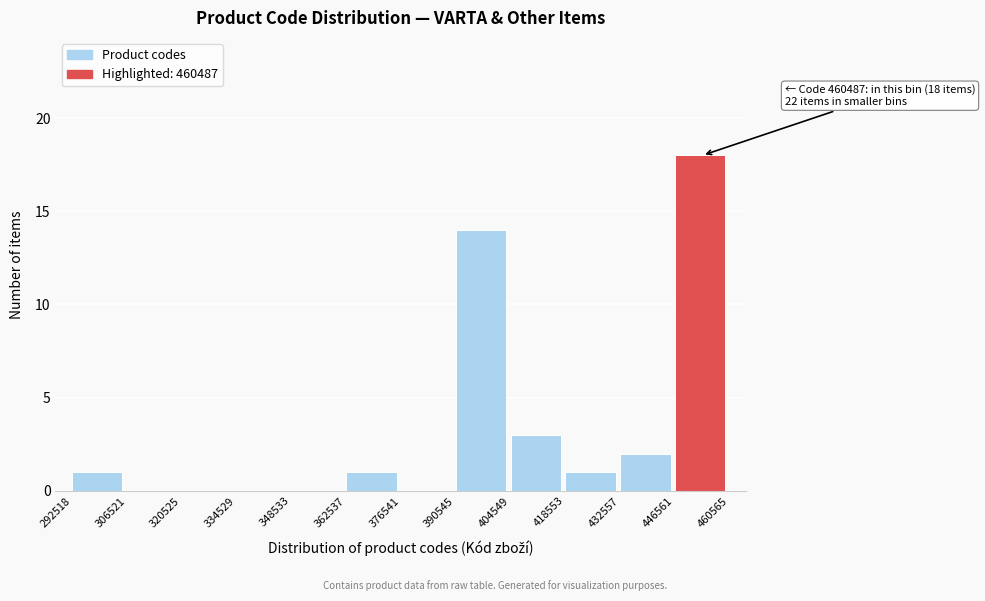

Over which range of the x-axis is the bar tallest?

446561 to 460565